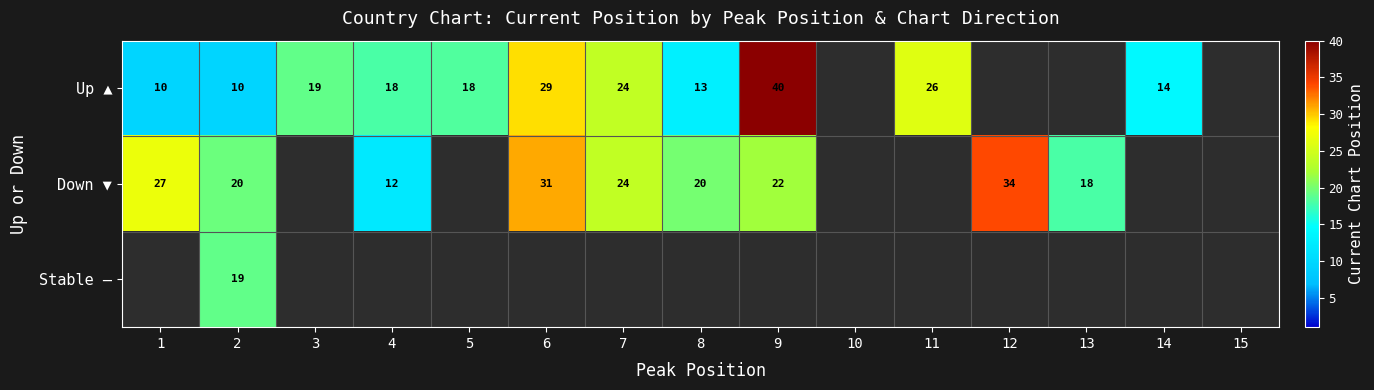

True or false: Stable — has a value of 27.1 at 2.

False